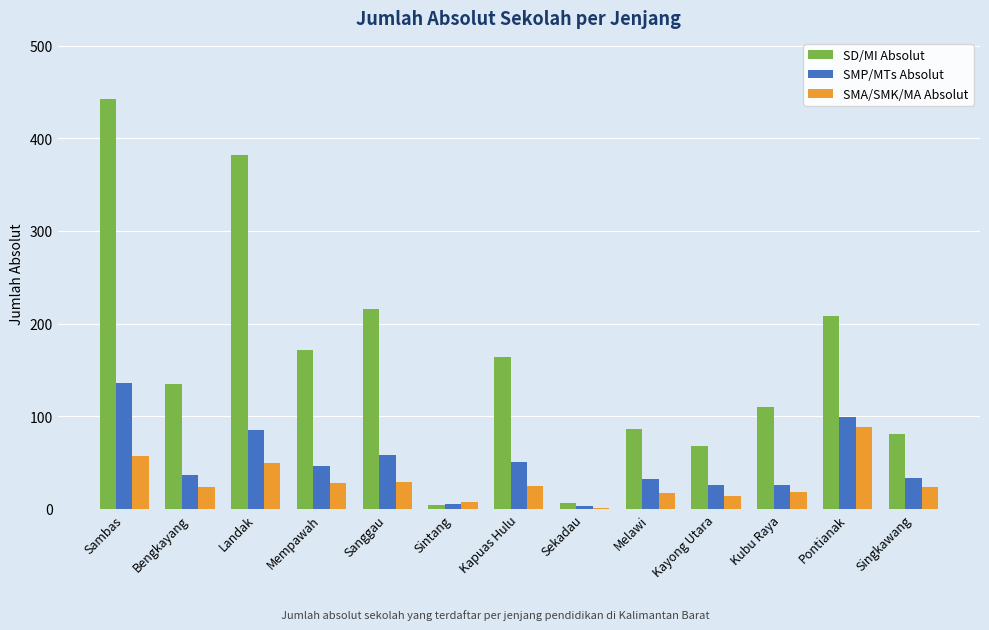

Where is SMP/MTs Absolut nearest to the value 69?

Sanggau